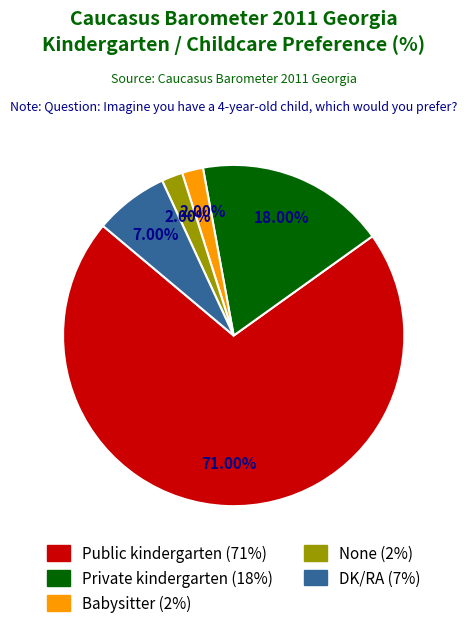

To the nearest percent, what is the difference between the largest and smallest slice percentages?

69%